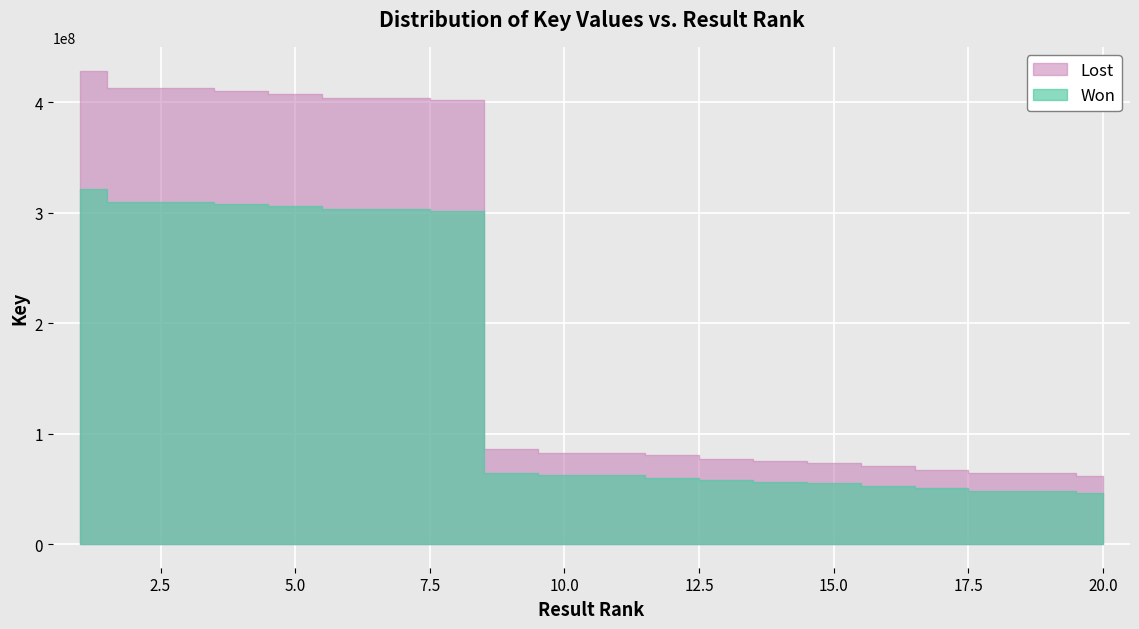

What is the value of the Key point at the 16th from the left?

70383854